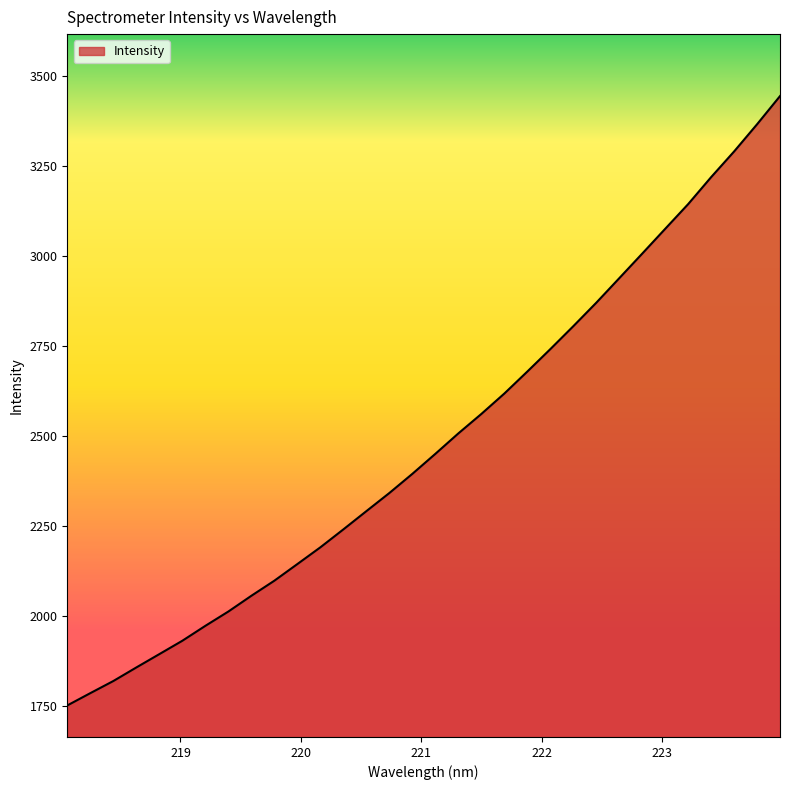

What is the smallest value displayed?

1751.5